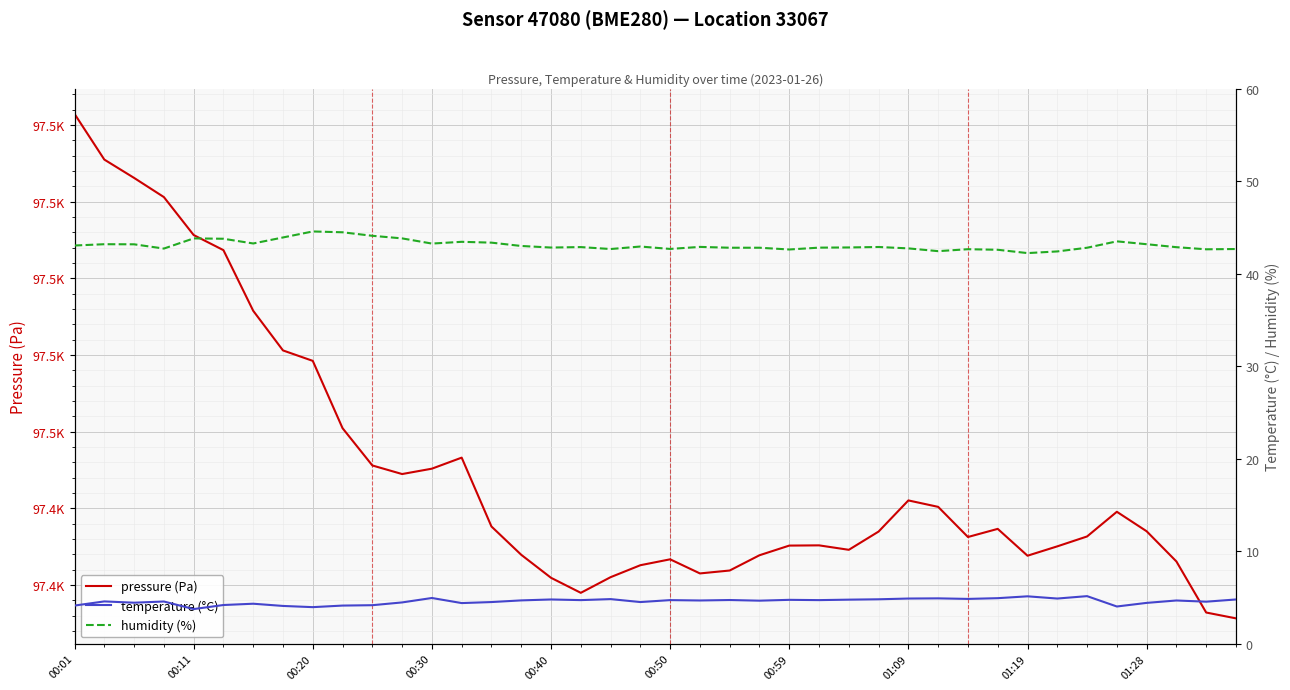

Reading left to right, extract all data points from this chart.

pressure (Pa): 97491.4	97485.5	97483.1	97480.6	97475.6	97473.7	97465.8	97460.6	97459.2	97450.4	97445.6	97444.5	97445.2	97446.6	97437.6	97433.9	97430.9	97429.0	97431.0	97432.6	97433.4	97431.5	97431.9	97433.9	97435.1	97435.2	97434.6	97437.0	97441.0	97440.2	97436.3	97437.3	97433.8	97435.0	97436.3	97439.6	97437.0	97433.1	97426.4	97425.6
temperature (°C): 4.1	4.6	4.4	4.5	3.7	4.2	4.3	4.1	3.9	4.1	4.2	4.5	4.9	4.4	4.5	4.7	4.8	4.7	4.8	4.5	4.7	4.7	4.7	4.6	4.7	4.7	4.8	4.8	4.9	4.9	4.8	4.9	5.1	4.9	5.1	4.0	4.4	4.7	4.5	4.8
humidity (%): 43.0	43.2	43.2	42.7	43.8	43.8	43.3	43.9	44.6	44.5	44.1	43.8	43.2	43.4	43.4	43.0	42.8	42.9	42.7	42.9	42.7	42.9	42.8	42.8	42.6	42.8	42.8	42.9	42.7	42.4	42.6	42.6	42.2	42.4	42.8	43.5	43.2	42.9	42.6	42.7